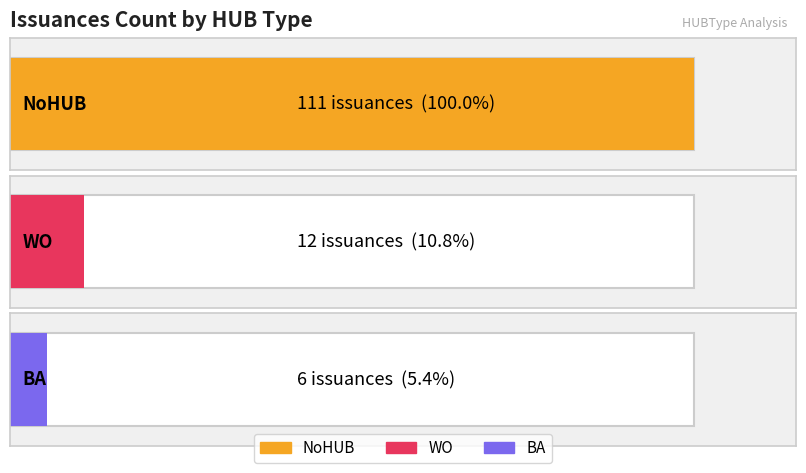

The chart shows a value of 7 at Other. True or false?

False